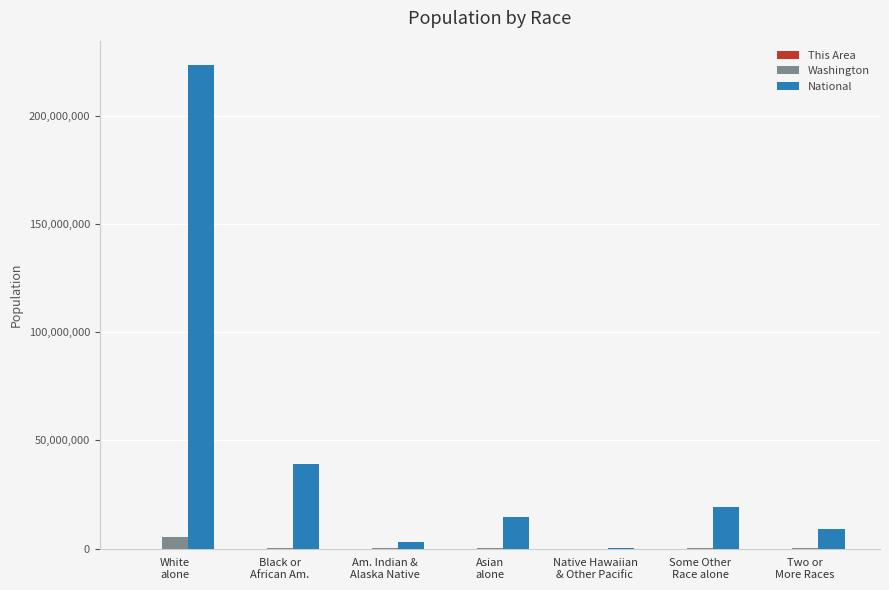

What is the greatest value displayed?

223553265